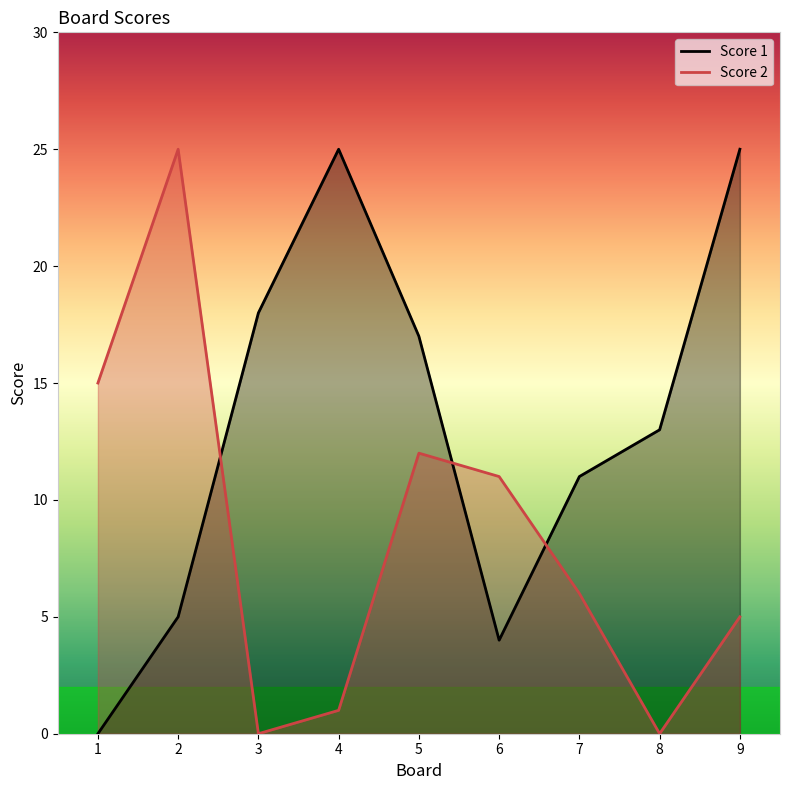

At which label is Score 1 closest to 12?

7